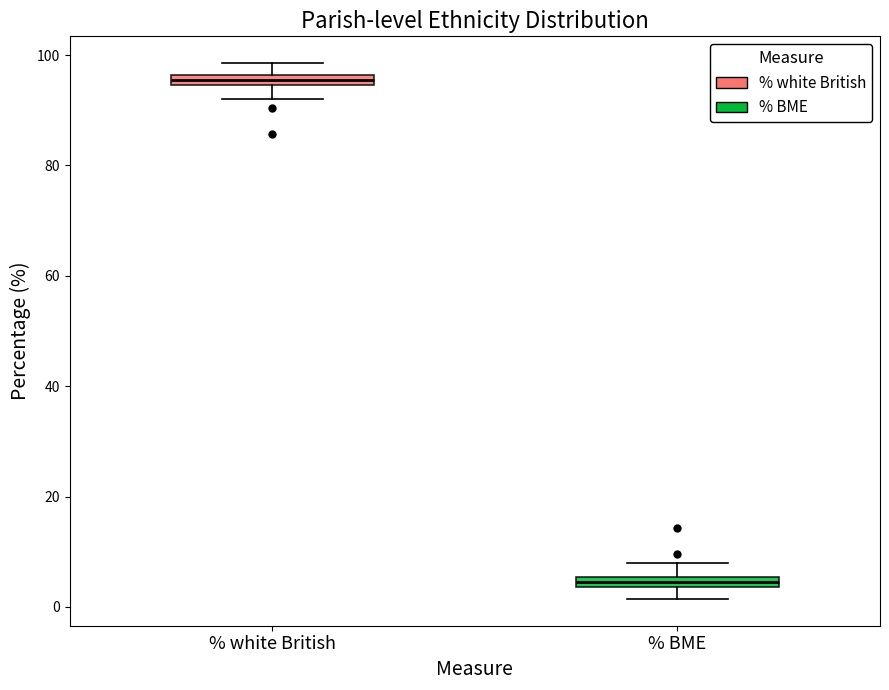

Where does the lower whisker of the box for % white British end on the y-axis? The values are not printed on the chart, so give them approximately, as read against the axis.

92